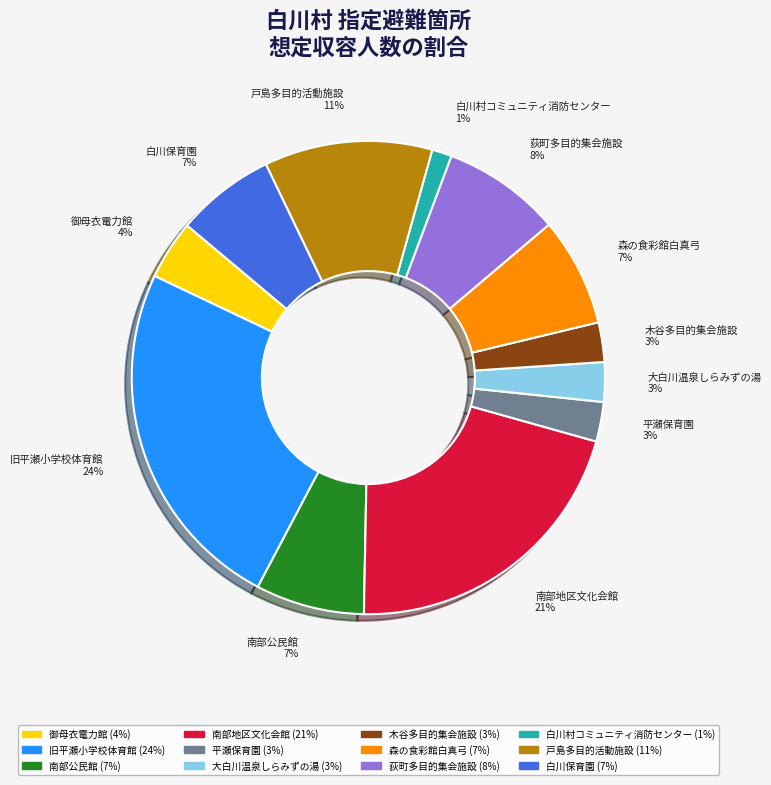

What percentage is the 平瀬保育園 slice, to the nearest percent?

3%